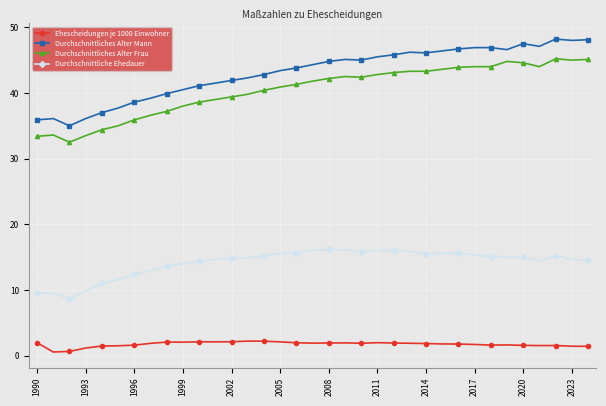

What is the sum of all Durchschnittliches Alter Mann values?

1508.0